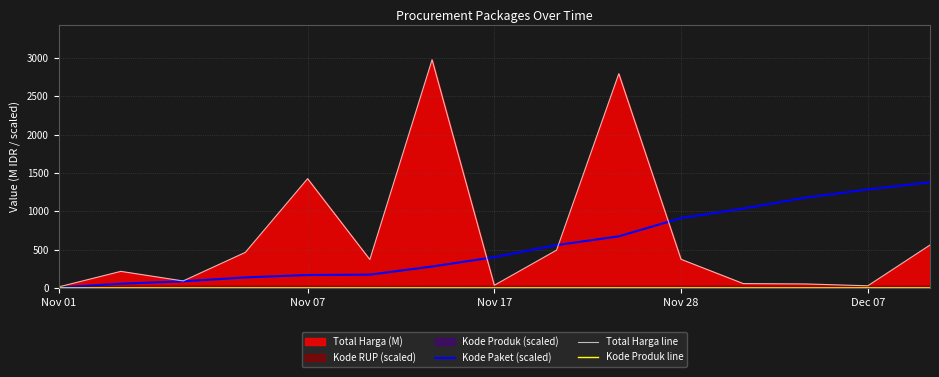

What is the average value of the Kode Produk line series?

0.1